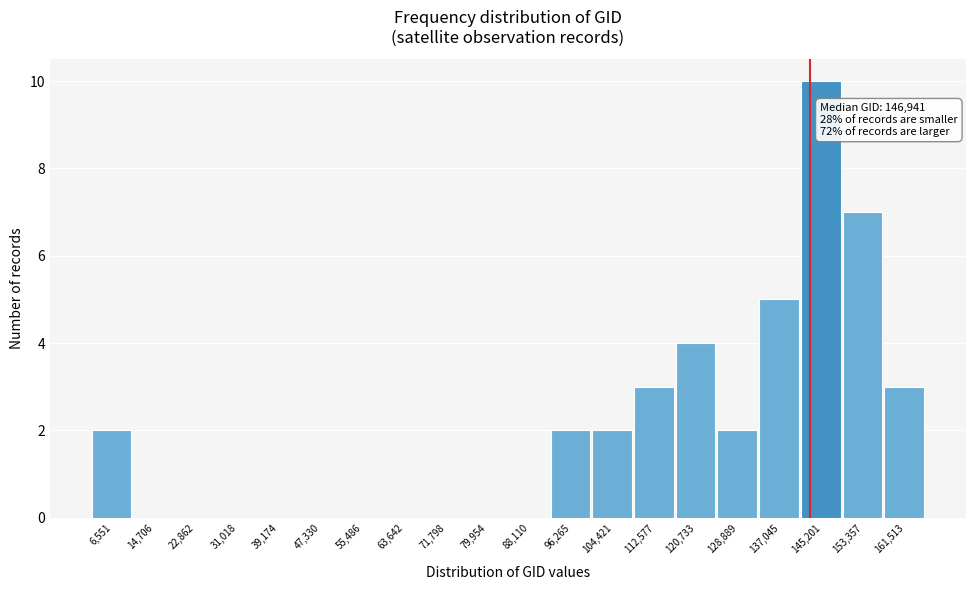

Reading left to right, transcribe all the data shown in this chart.

6,551=2	14,706=0	22,862=0	31,018=0	39,174=0	47,330=0	55,486=0	63,642=0	71,798=0	79,954=0	88,110=0	96,265=2	104,421=2	112,577=3	120,733=4	128,889=2	137,045=5	145,201=10	153,357=7	161,513=3